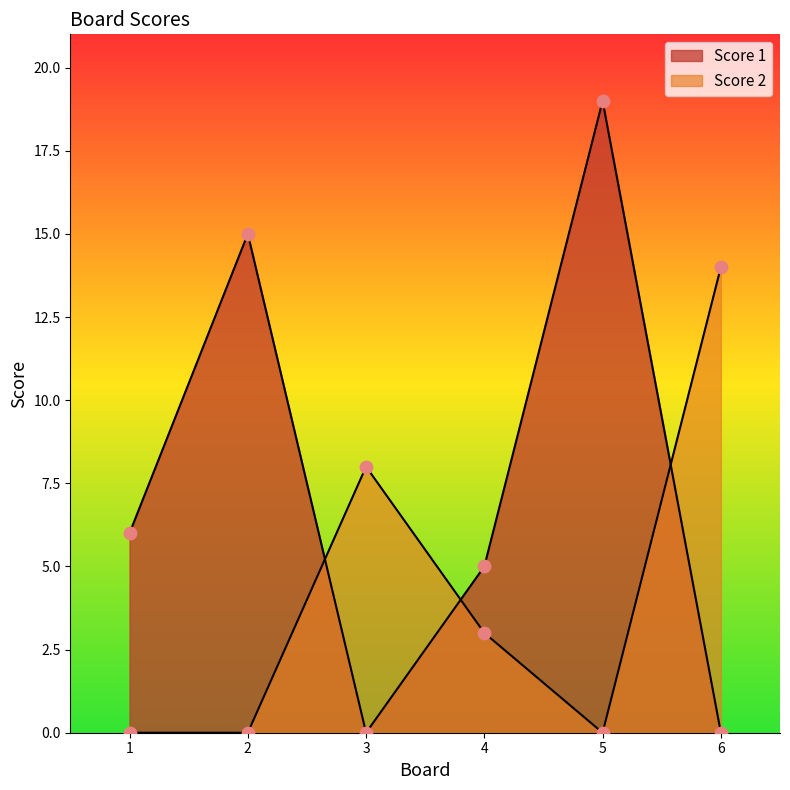

Which series has the largest Y range (max minus min)?

Score 1